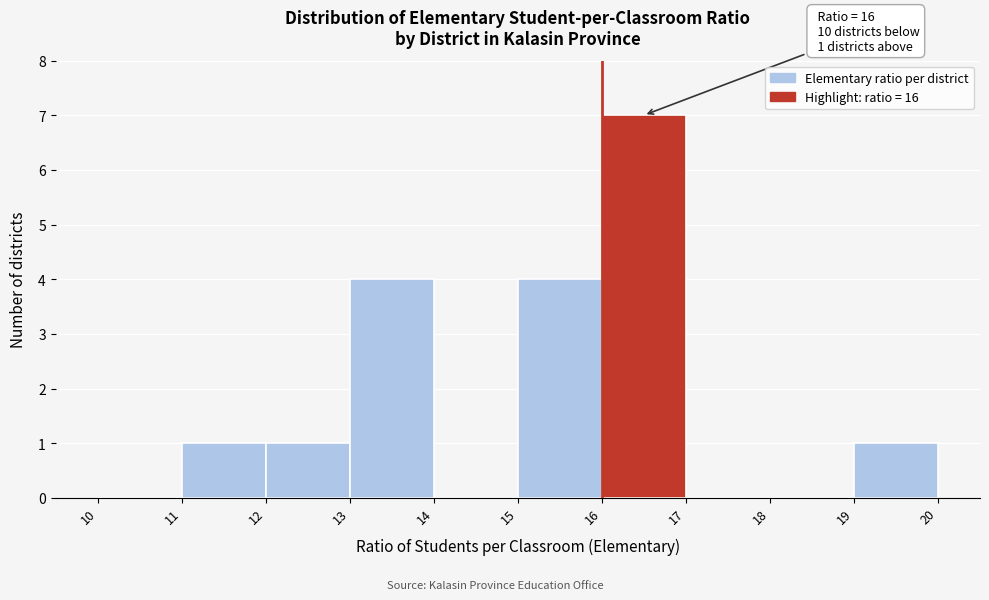

Over which range of the x-axis is the bar tallest?

16 to 17